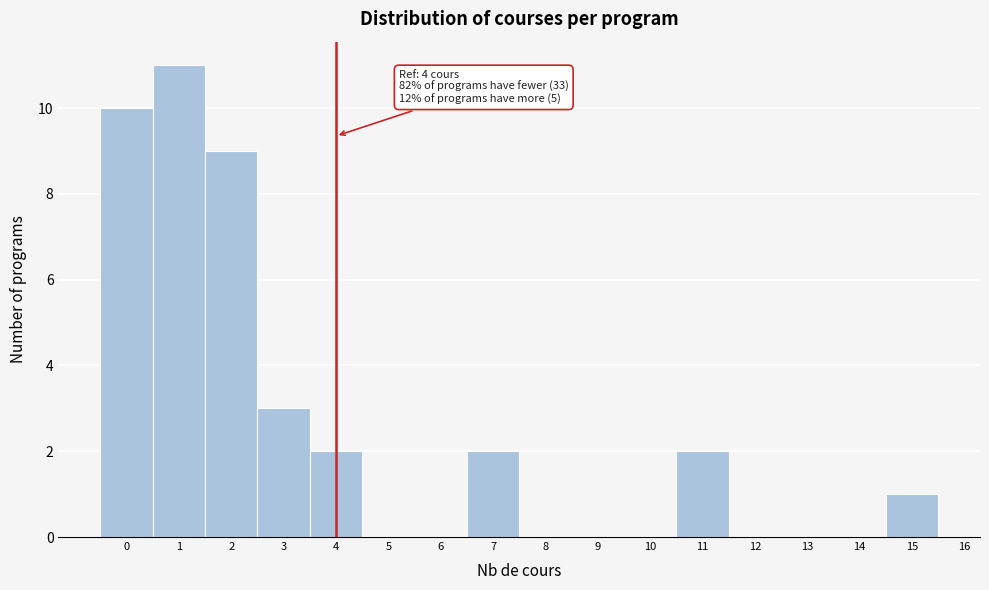

Over which range of the x-axis is the bar tallest?

0.5 to 1.5